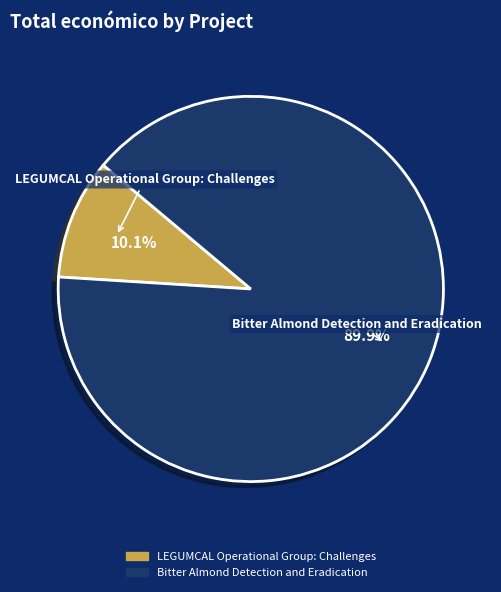

To the nearest percent, what is the difference between the largest and smallest slice percentages?

80%